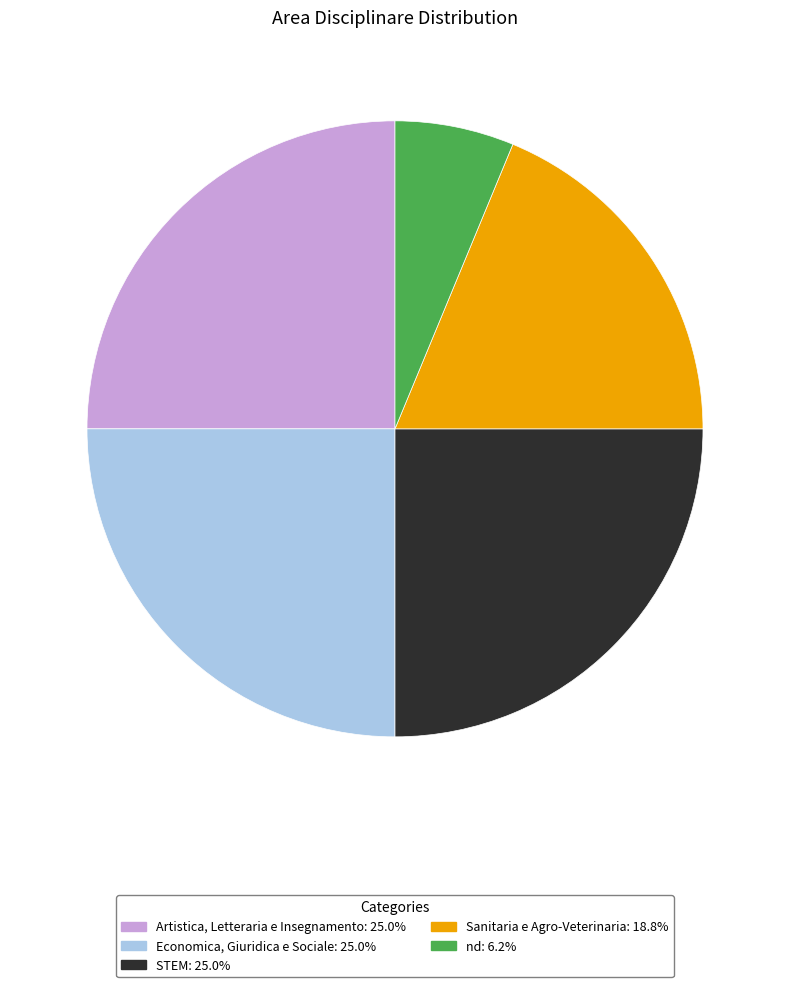

Is the sum of Sanitaria e Agro-Veterinaria and STEM greater than half?

No